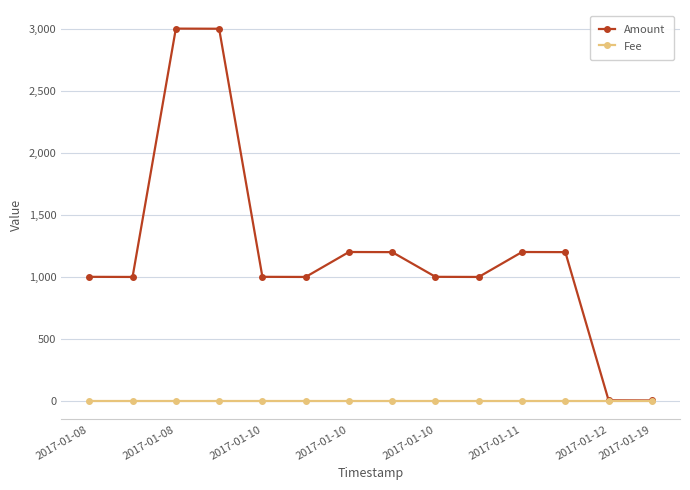

Which series has the widest spread of values?

Amount